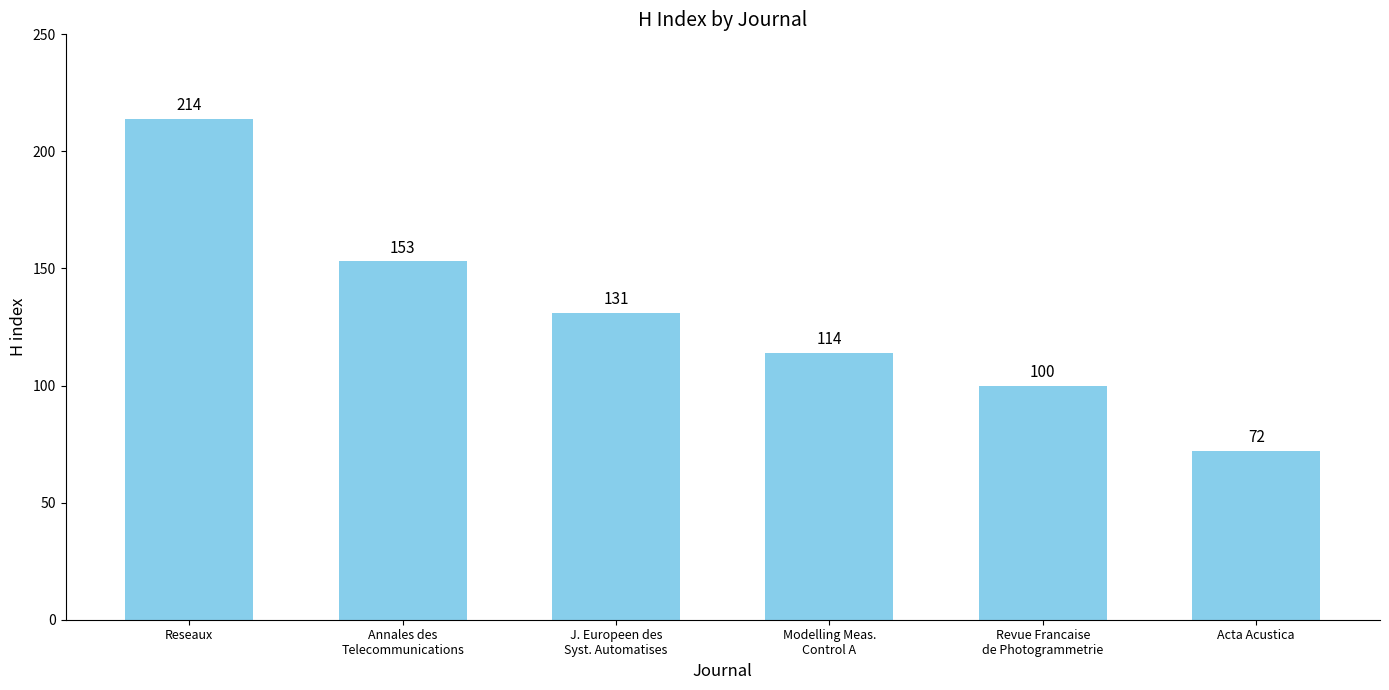

Reading left to right, list all the values displayed in this chart.

214	153	131	114	100	72